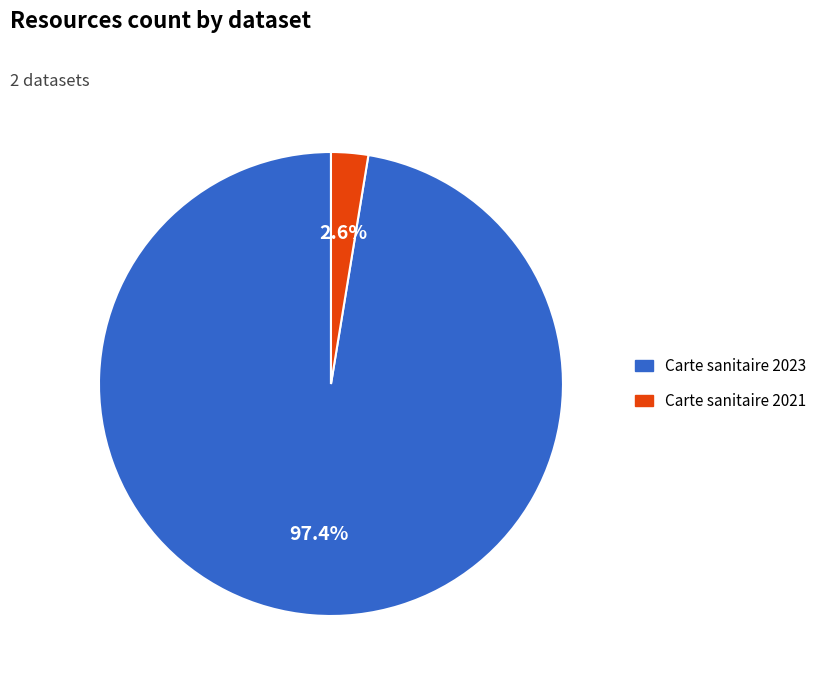

What percentage do Carte sanitaire 2021 and Carte sanitaire 2023 together represent?

100.0%